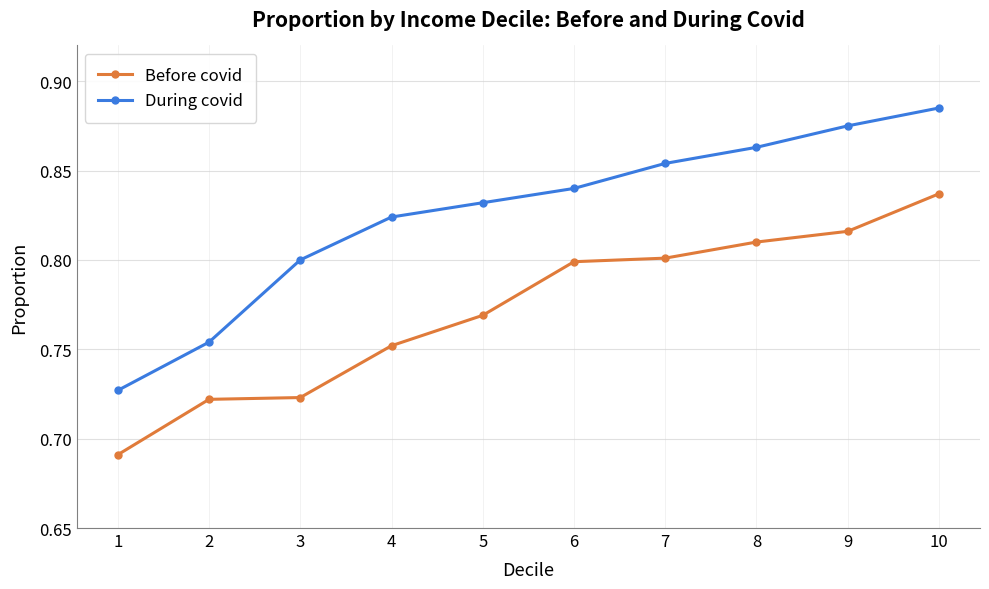

The Before covid series shows 0.3 at 4. True or false?

False